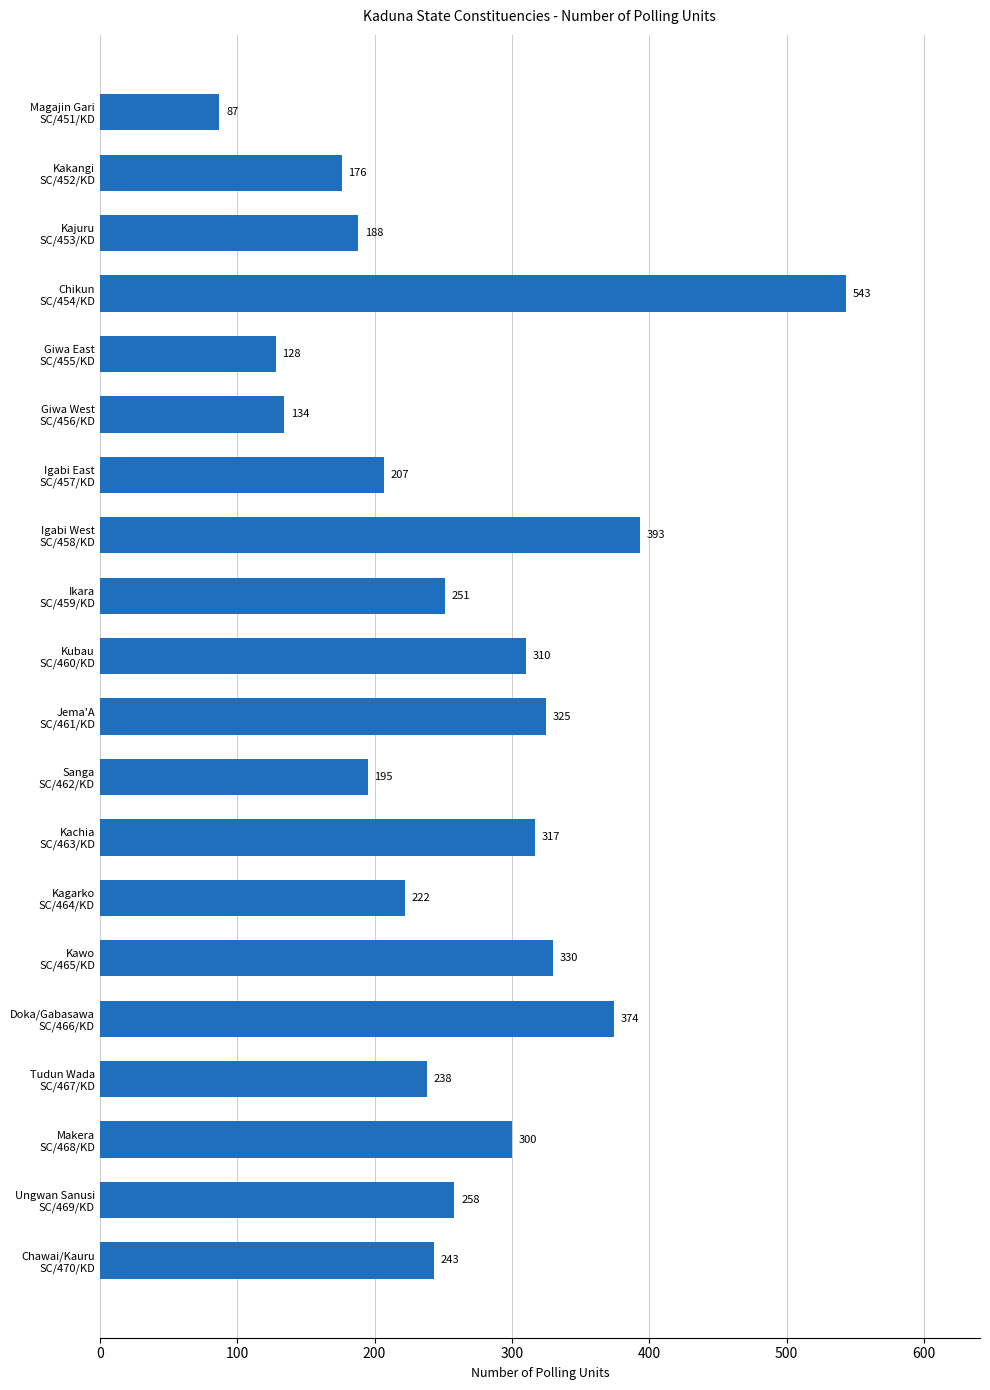

Rank the categories by value from highest to lowest.

Chikun
SC/454/KD, Igabi West
SC/458/KD, Doka/Gabasawa
SC/466/KD, Kawo
SC/465/KD, Jema'A
SC/461/KD, Kachia
SC/463/KD, Kubau
SC/460/KD, Makera
SC/468/KD, Ungwan Sanusi
SC/469/KD, Ikara
SC/459/KD, Chawai/Kauru
SC/470/KD, Tudun Wada
SC/467/KD, Kagarko
SC/464/KD, Igabi East
SC/457/KD, Sanga
SC/462/KD, Kajuru
SC/453/KD, Kakangi
SC/452/KD, Giwa West
SC/456/KD, Giwa East
SC/455/KD, Magajin Gari
SC/451/KD